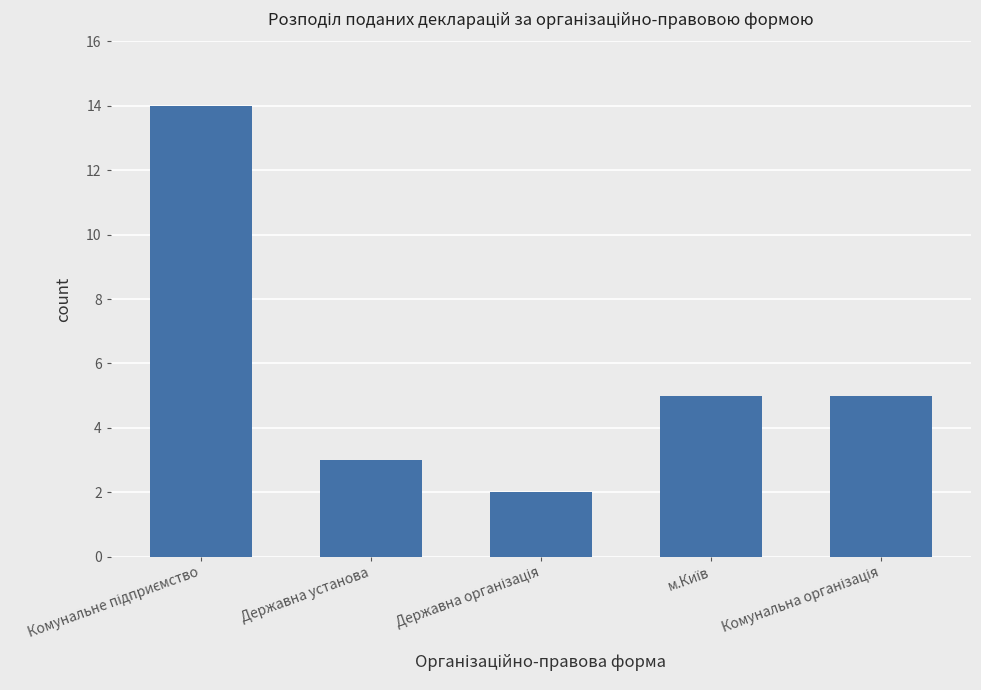

True or false: the data shows 3 at Державна установа.

True